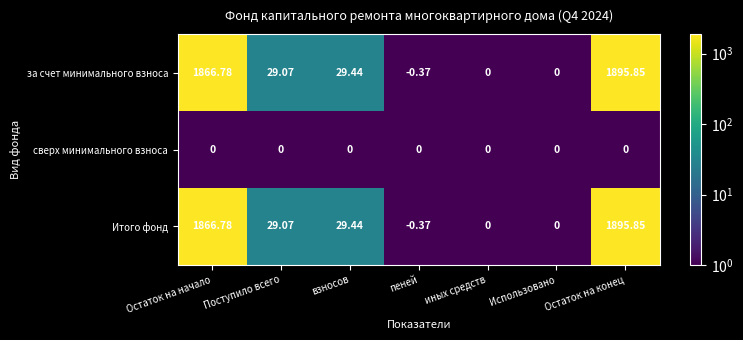

Where is за счет минимального взноса nearest to the value 947?

взносов